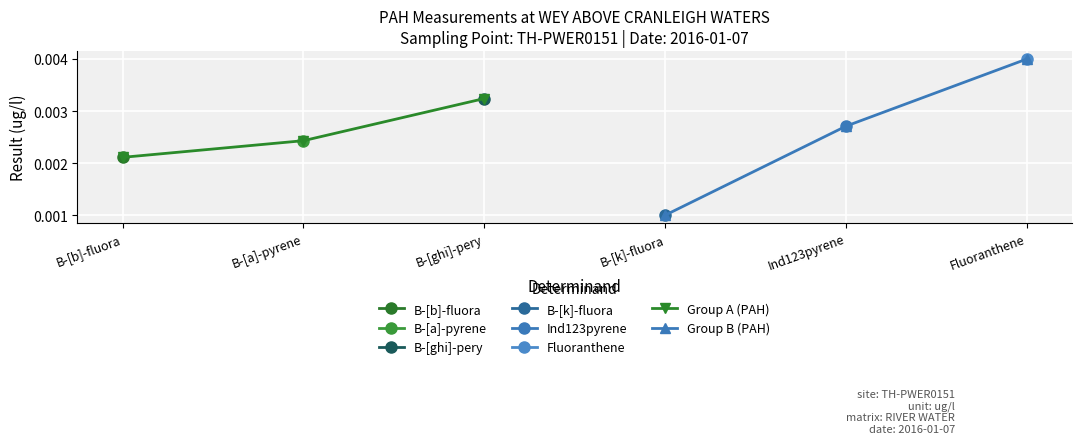

Does the chart display data point markers on the line(s)?

Yes